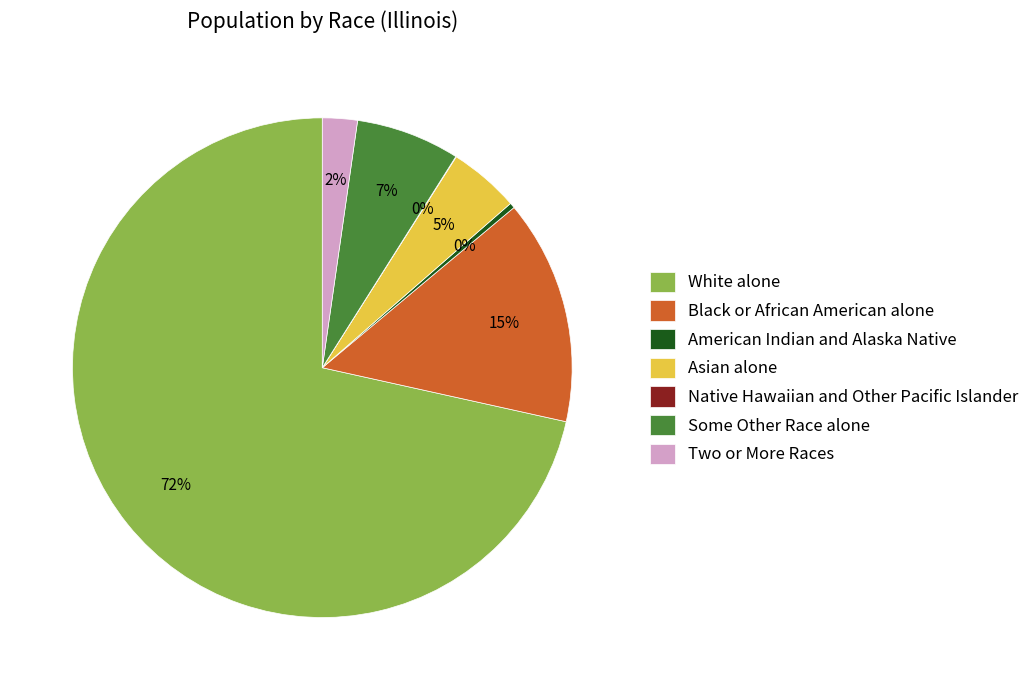

To the nearest percent, what is the average slice percentage?

14%